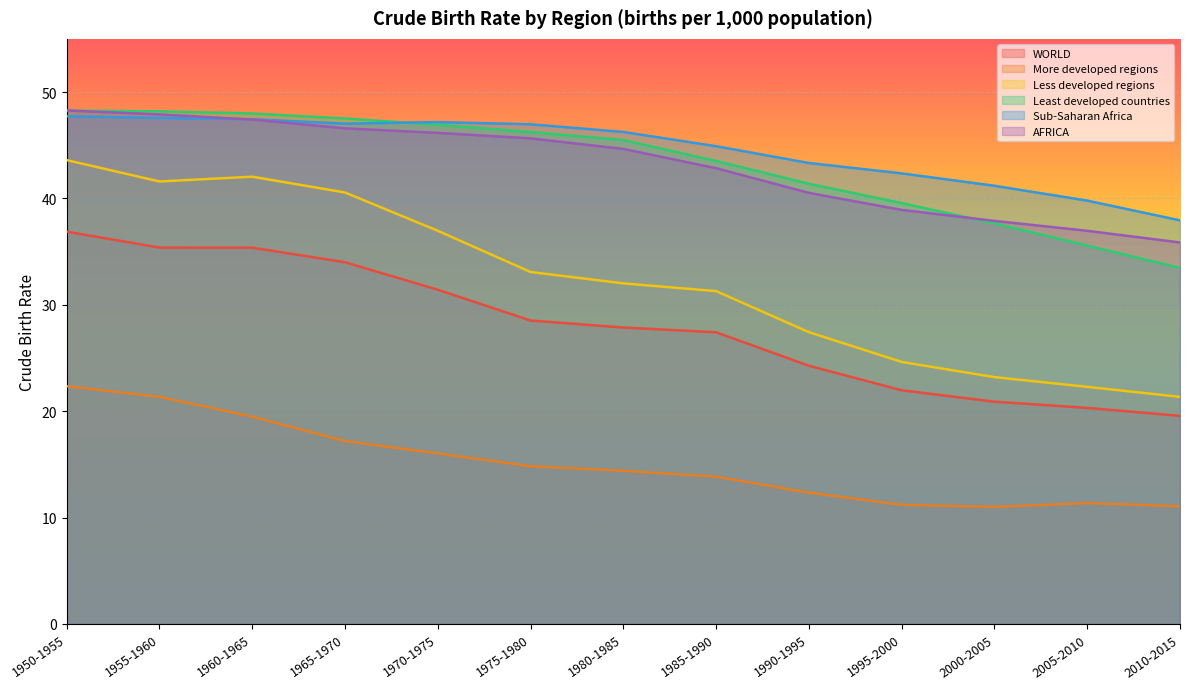

What is the label of the 8th point from the right?

1975-1980